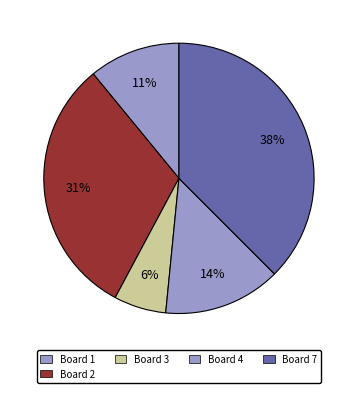

How many segments does this pie chart have?

5